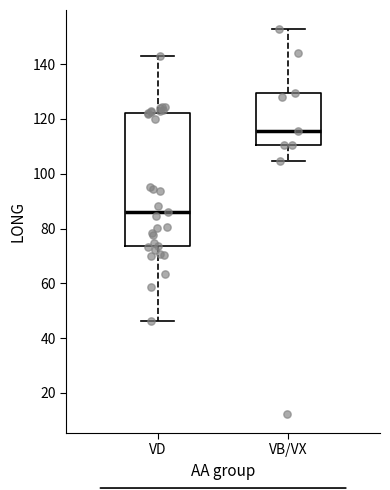

Reading left to right, read every box against the y-axis: the position of its median line, the range the box covers, and the ends of its whiskers. The values are not printed on the chart, so give them approximately, as read against the axis.

VD: median 86, box 74 to 122, whiskers 46 to 142
VB/VX: median 116, box 110 to 130, whiskers 104 to 152